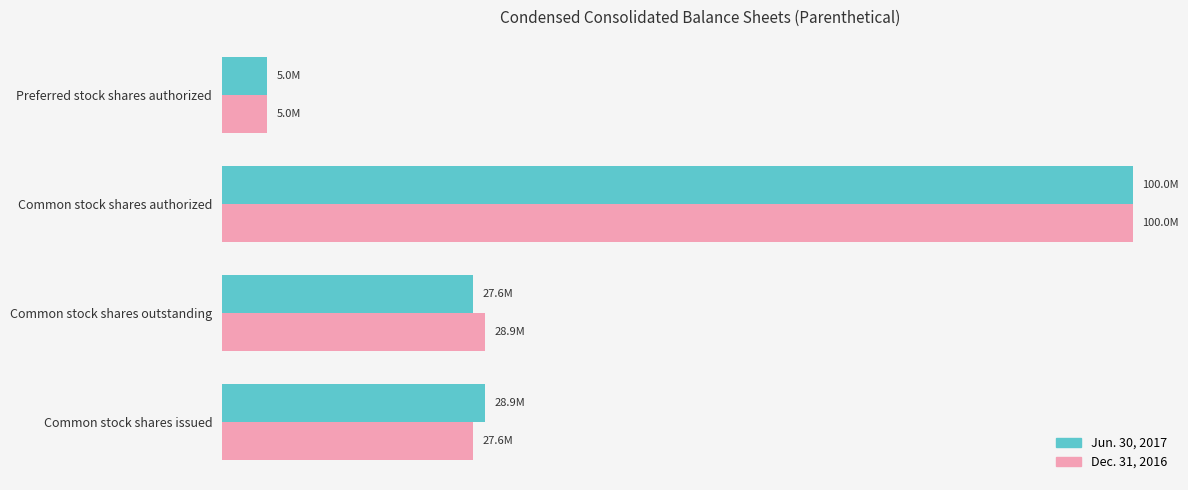

Reading right to left, what are all the values shown in this chart?

Jun. 30, 2017: 5000000	100000000	27568103	28923746
Dec. 31, 2016: 5000000	100000000	28923746	27568103